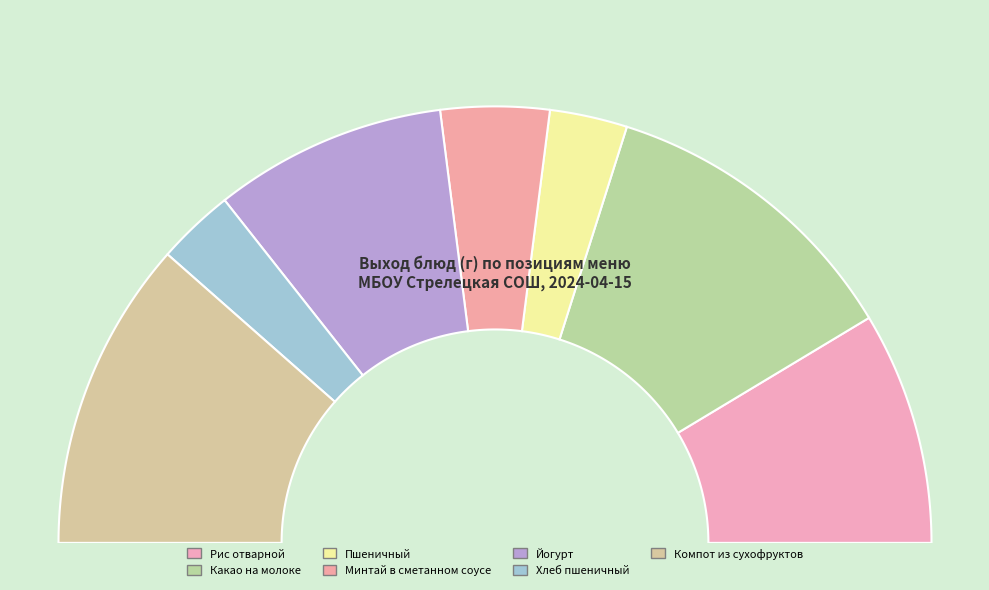

Does any single category account for the majority?

No